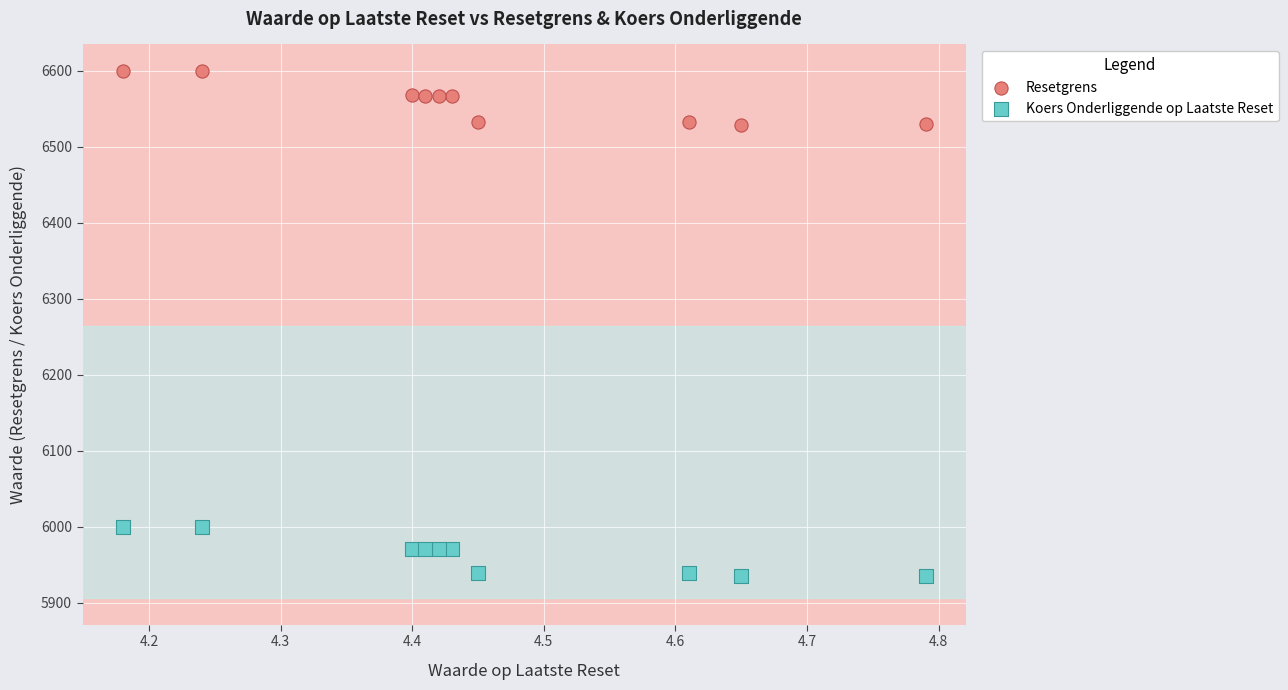

What are all the series names shown in the legend?

Resetgrens, Koers Onderliggende op Laatste Reset